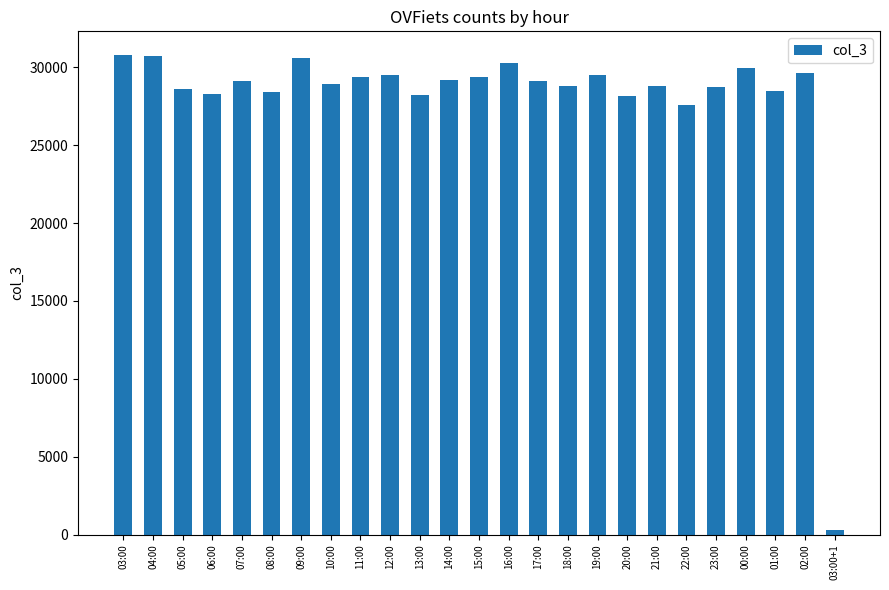

Is it true that the value at 12:00 is 7837?

False